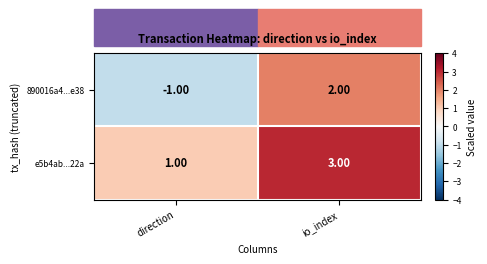

Rank the series by their average value, from highest to lowest.

e5b4ab...22a, 890016a4...e38